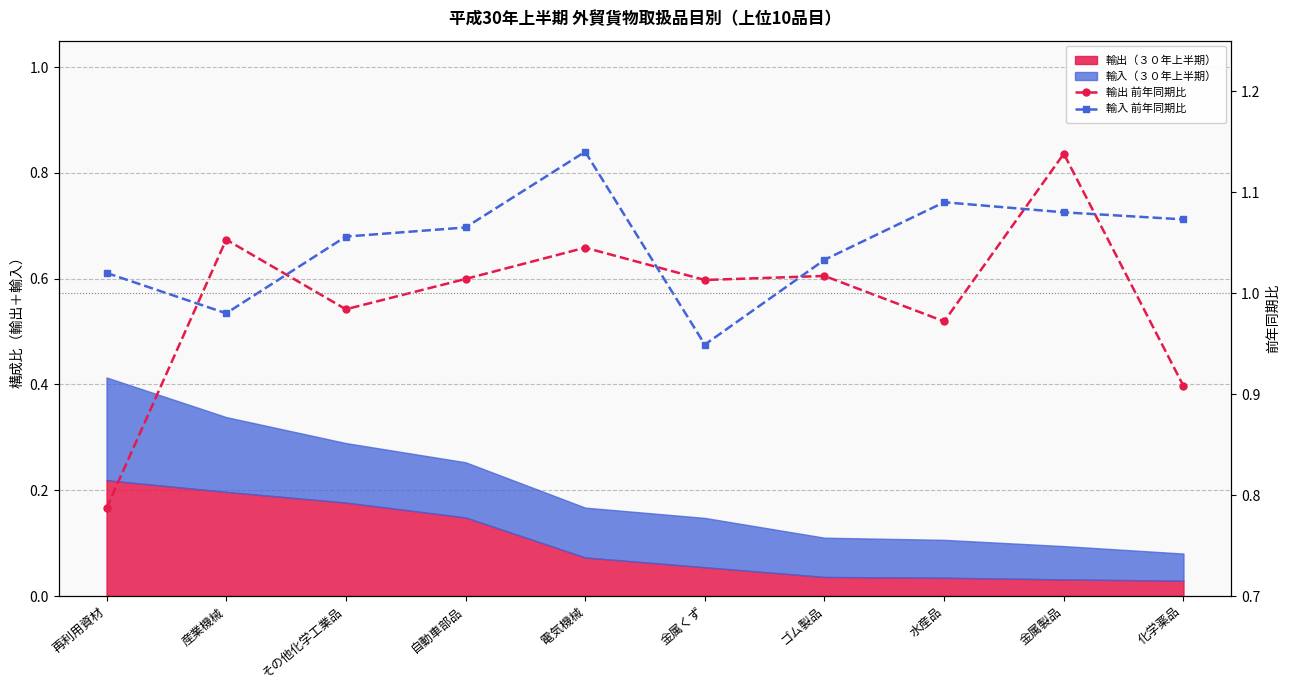

The 輸入 前年同期比 series shows 1.1 at 水産品. True or false?

True